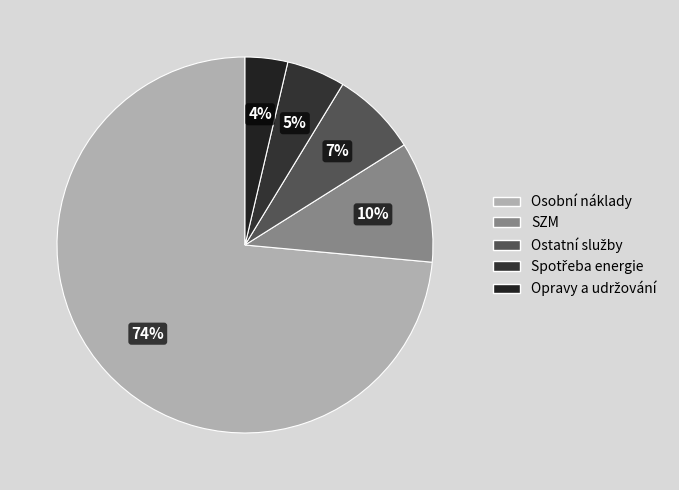

How many segments does this pie chart have?

5